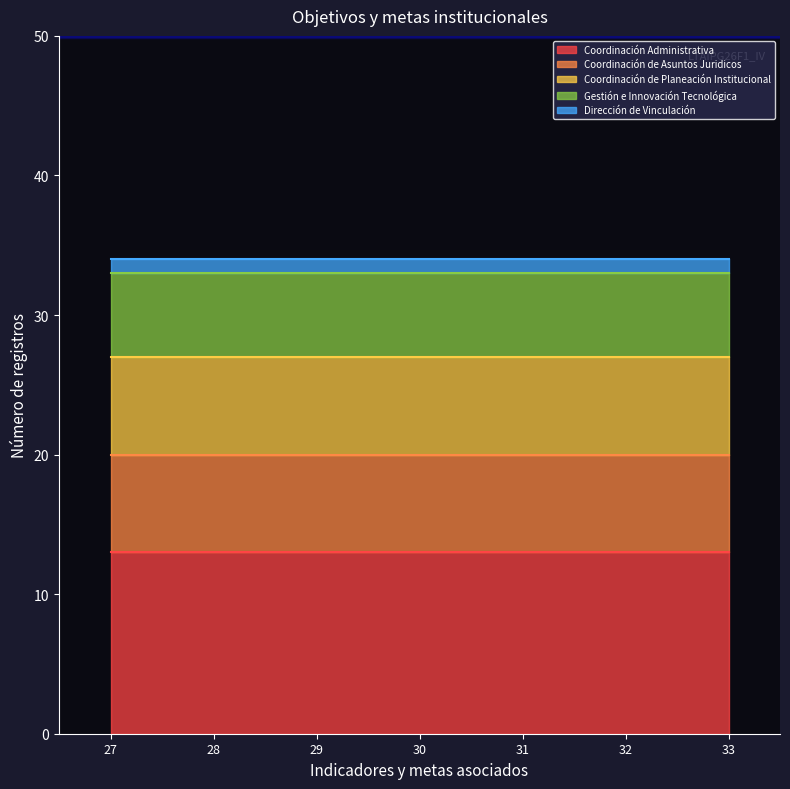

Is it true that Dirección de Vinculación equals 0 at 32?

False